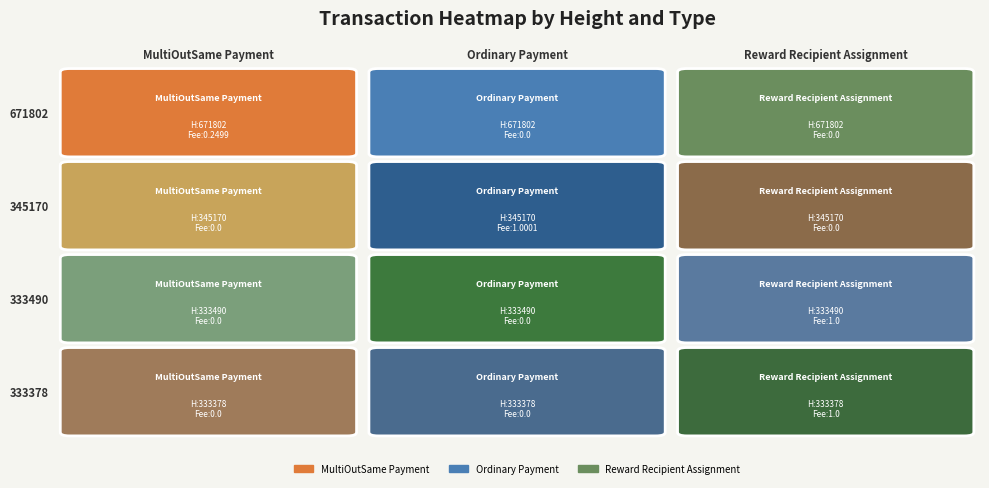

Which series changed the most between 0 and 3?

Reward Recipient Assignment